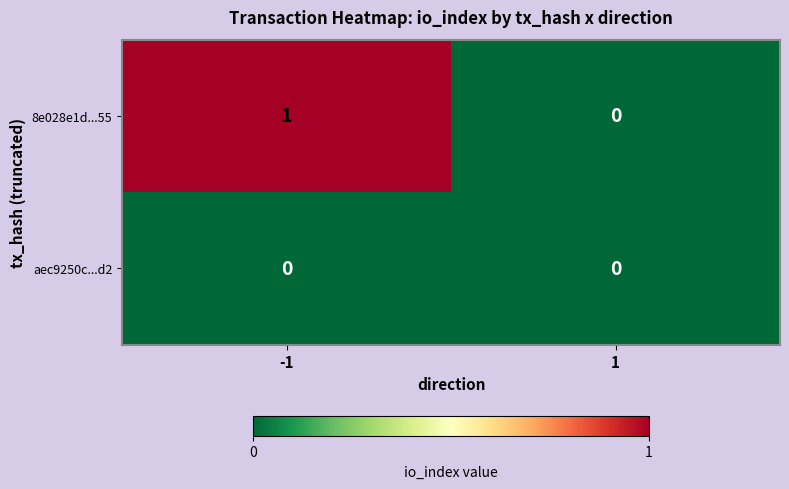

Which series has the largest total across all categories?

8e028e1d...55